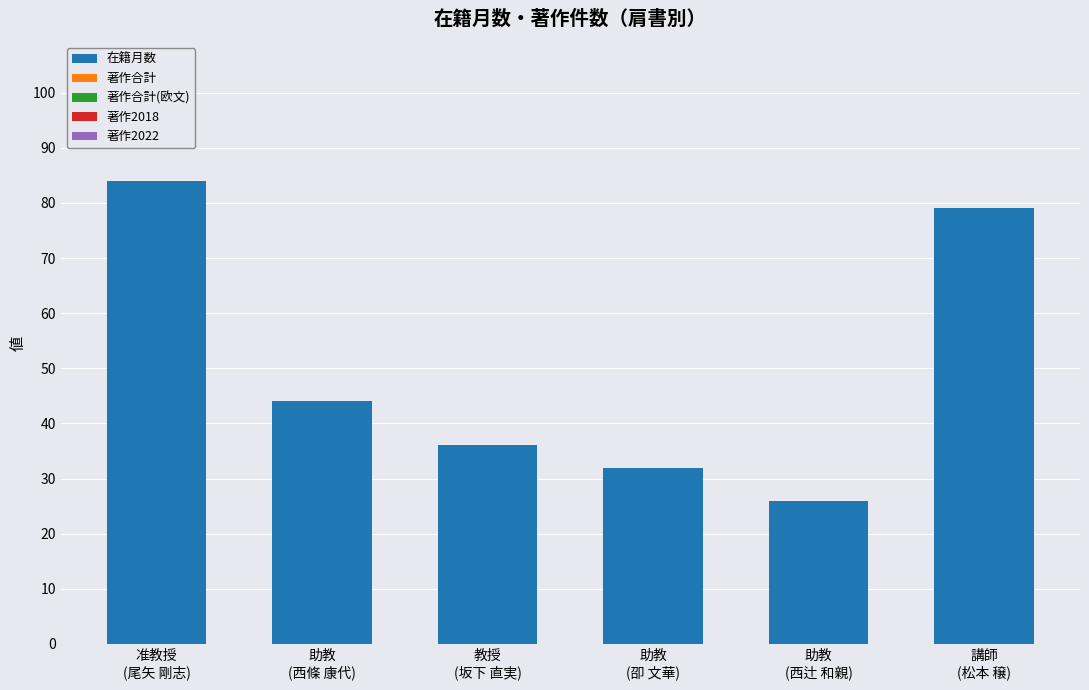

What is the difference between the second highest and second lowest values?

47